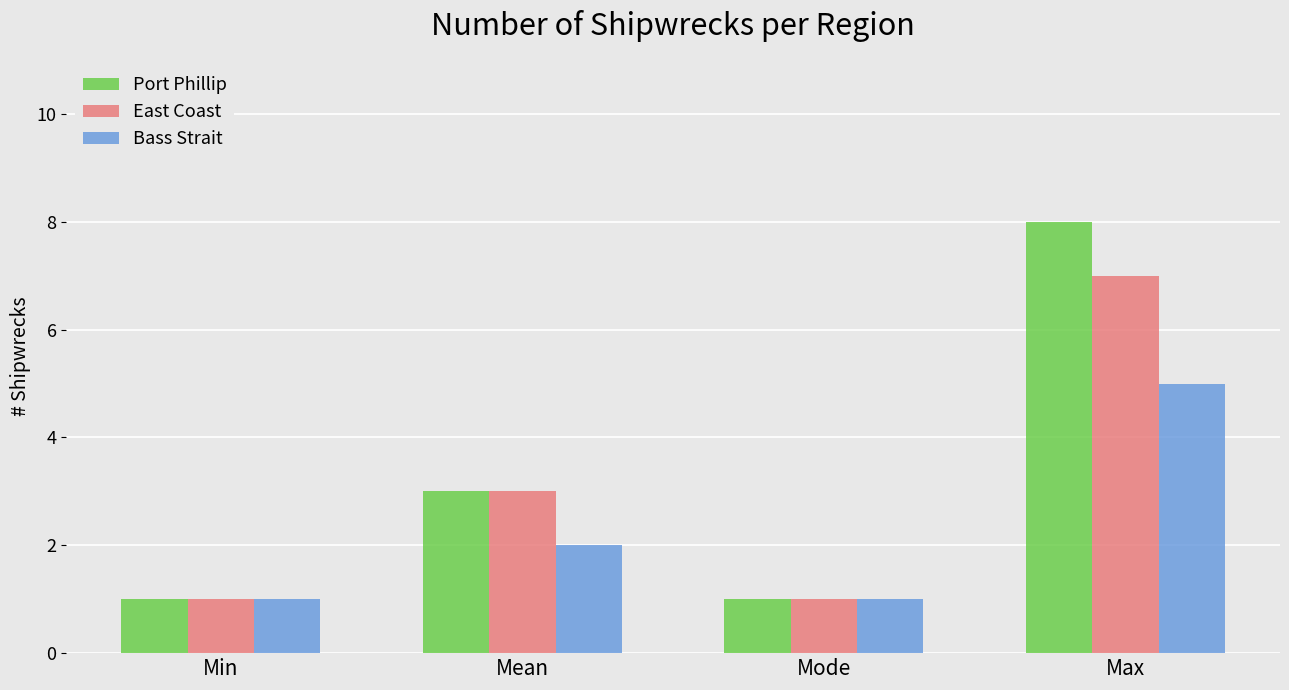

What is the average value of the Bass Strait series?

2